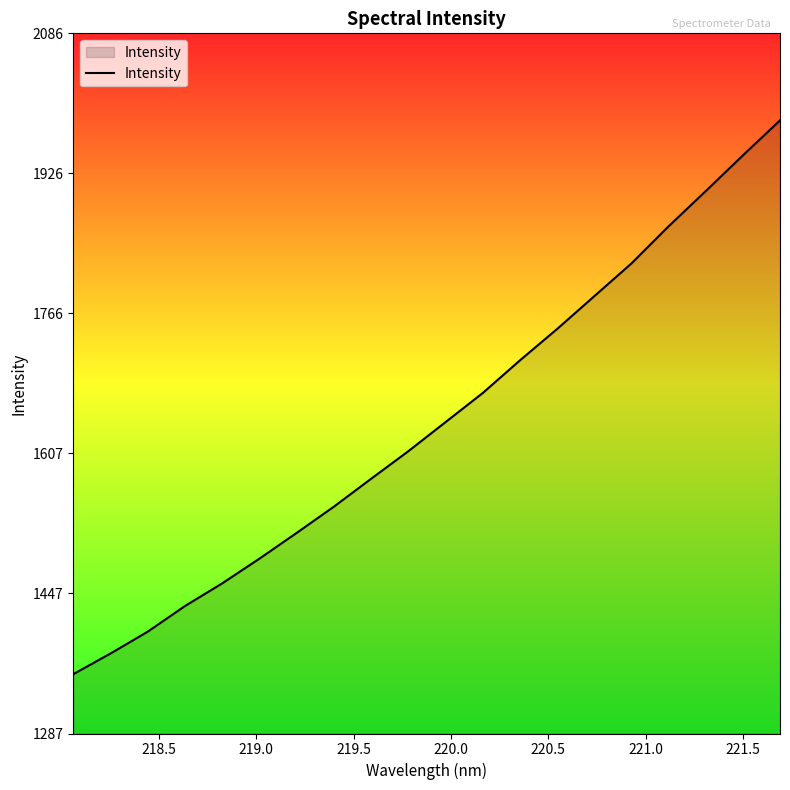

What is the difference between the maximum and second lowest values?

608.5